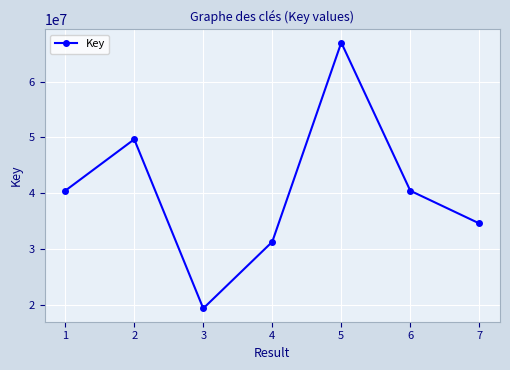

What is the change in value from 3 to 5?

+47647928